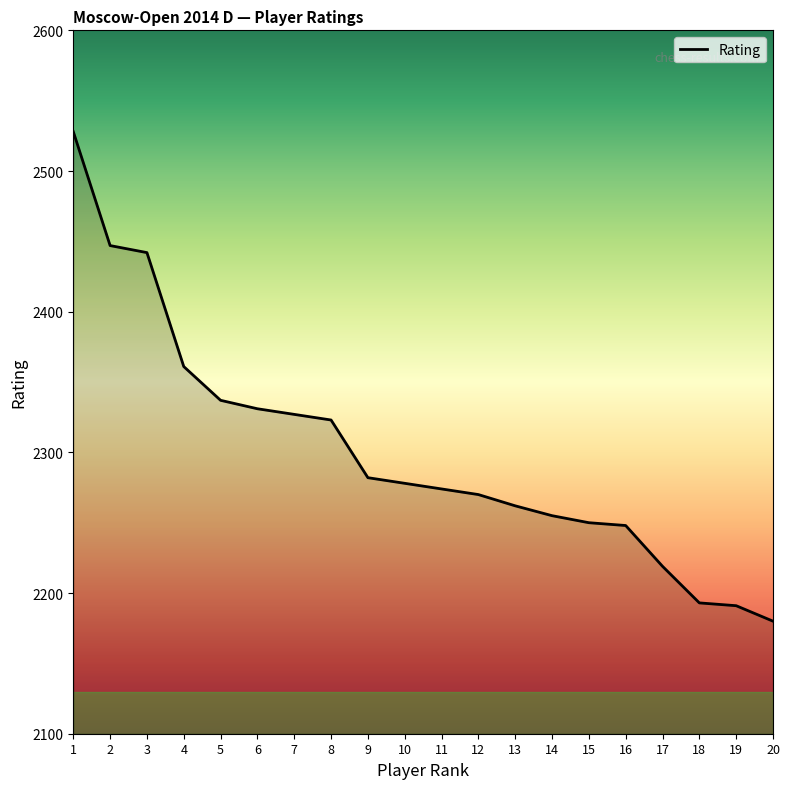

Is it true that the value at 11 is 2274?

True